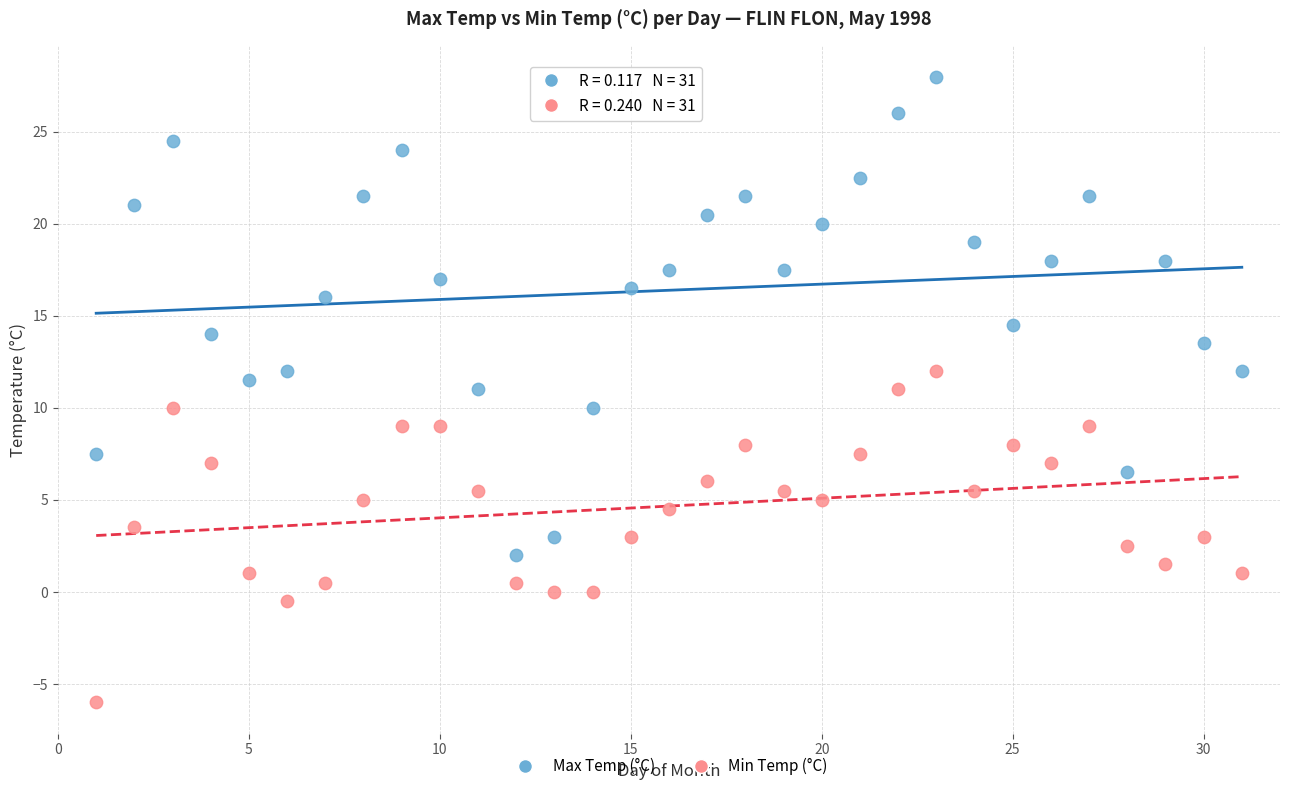

Which series reaches the minimum Y coordinate?

Min Temp (°C)